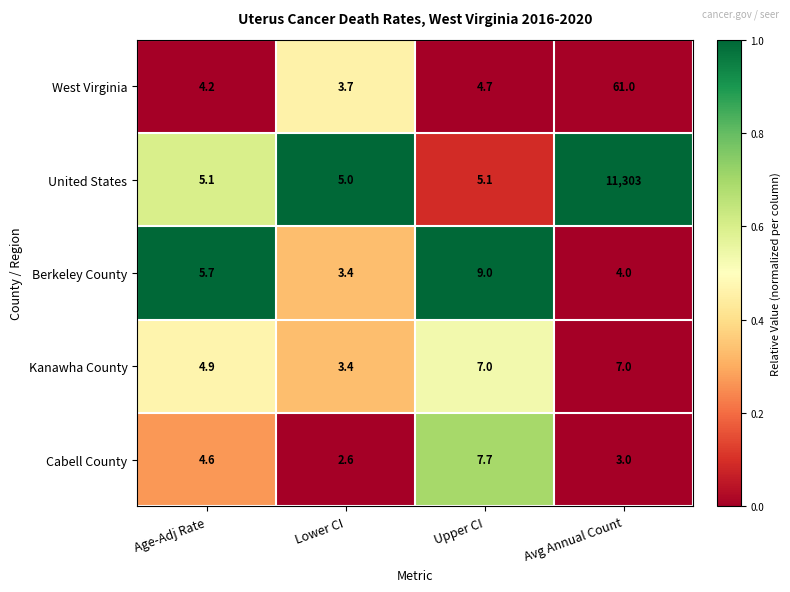

Which series has the largest total across all categories?

United States